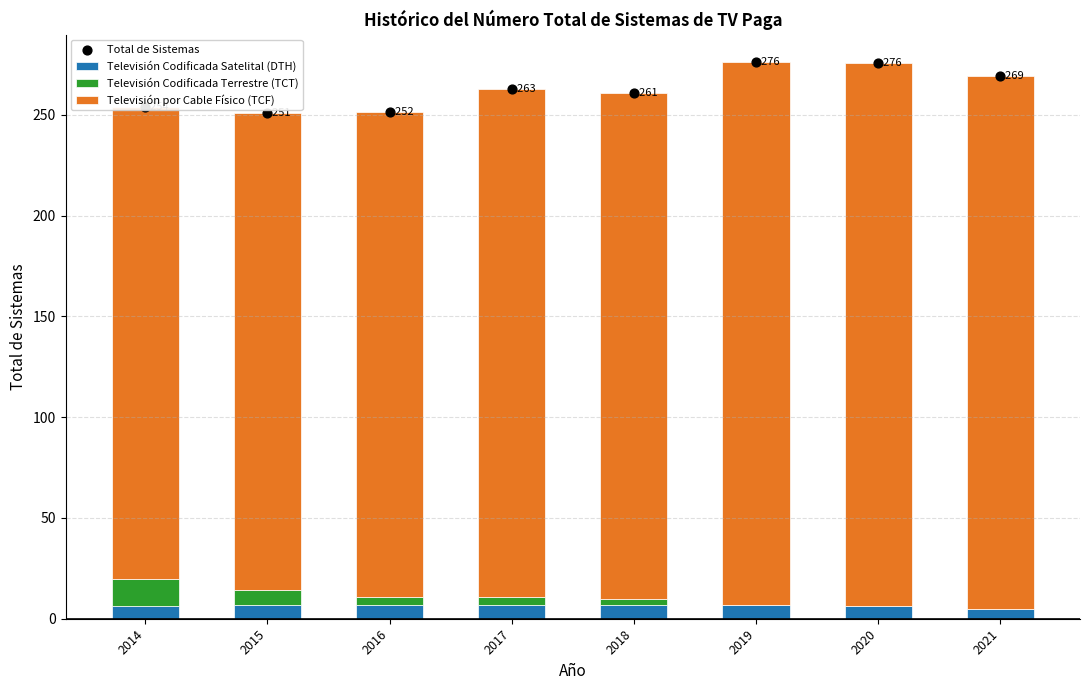

What is the total value across all series at 2015?

501.5